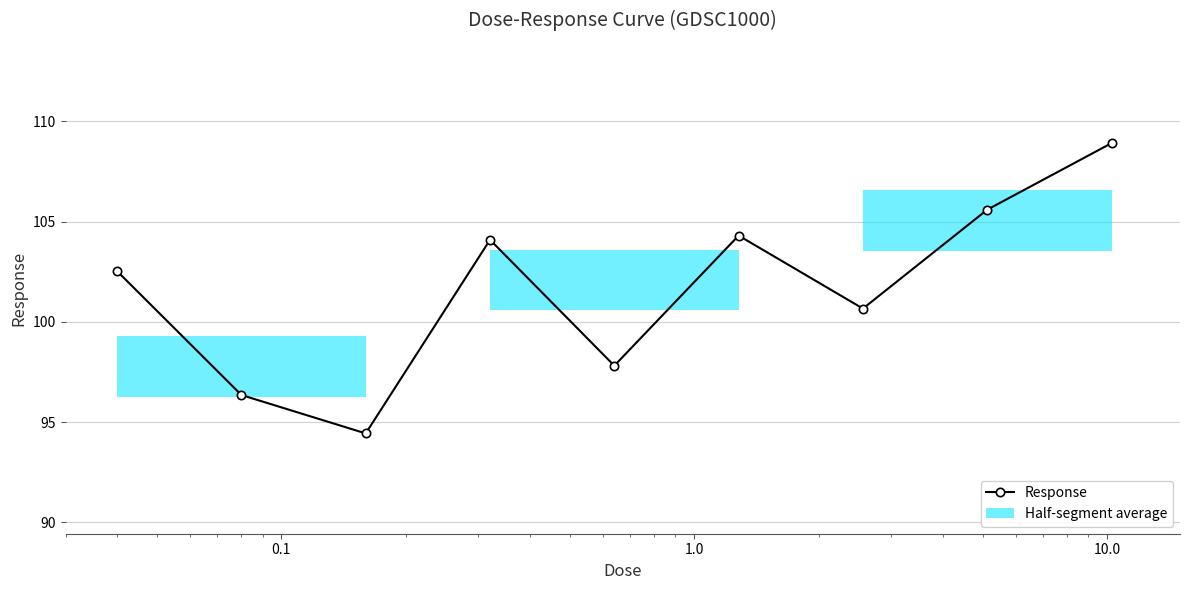

What is the sum of all values?

914.7